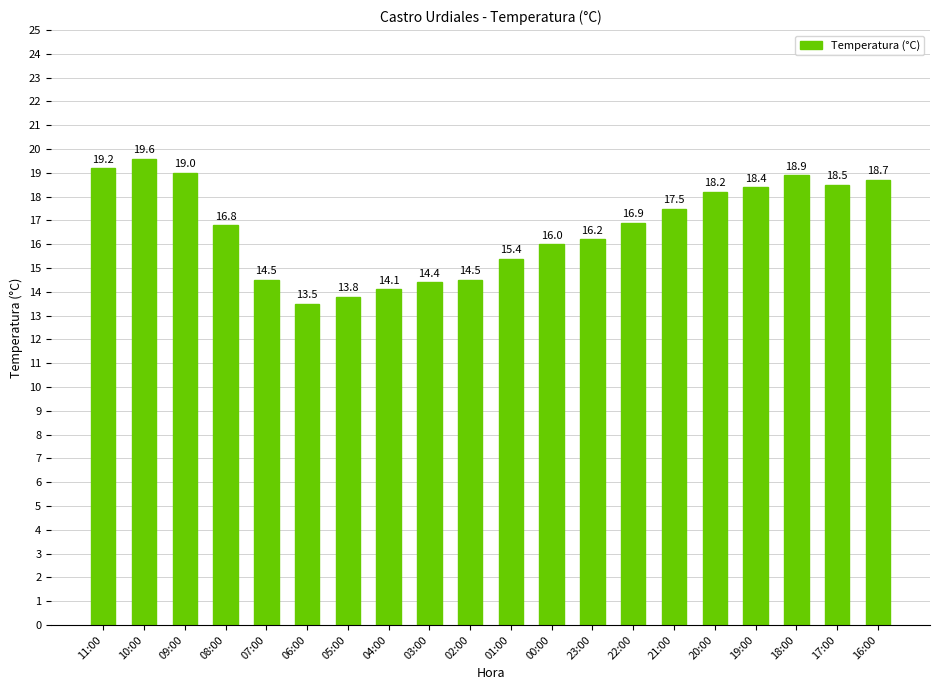

What is the label of the 11th bar from the right?

02:00